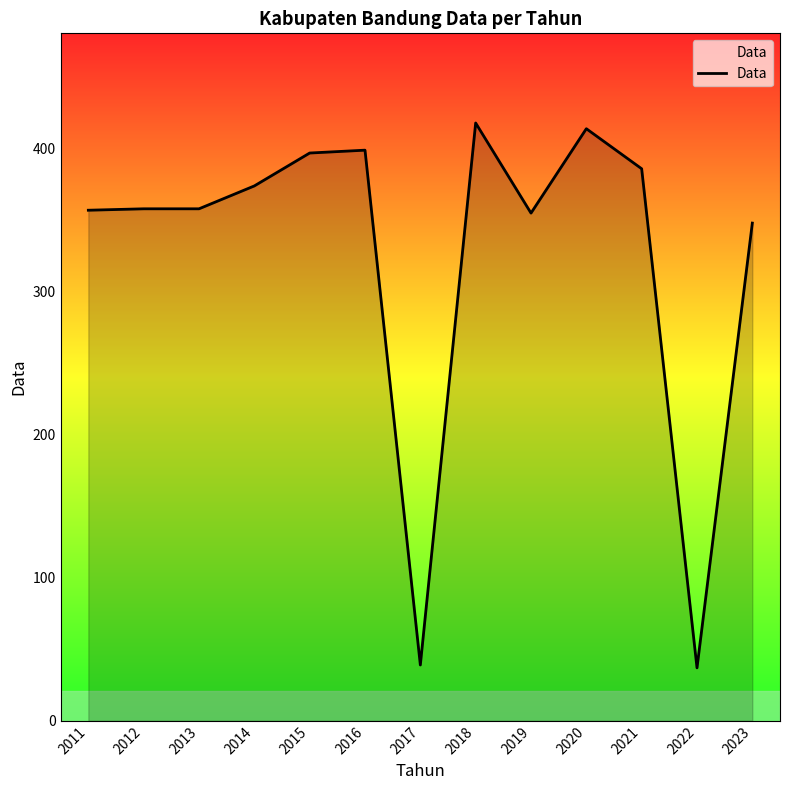

What is the maximum value shown in the chart?

418